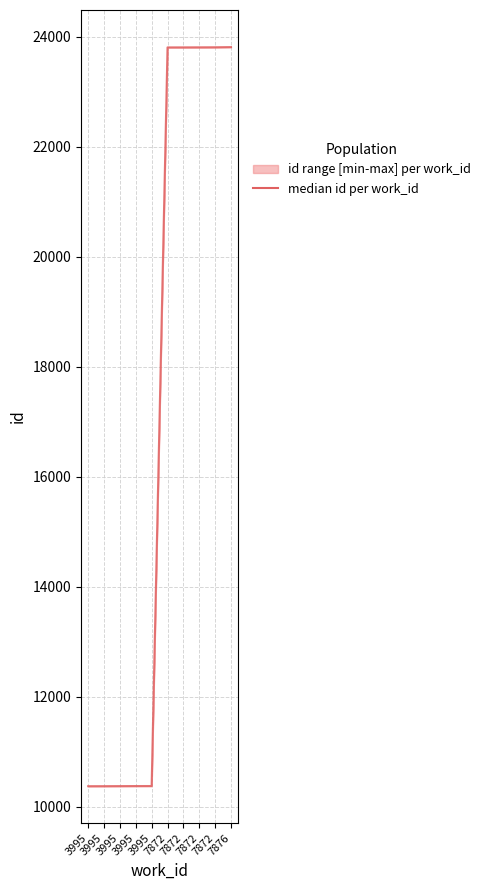

How many data points are above 23803?

4